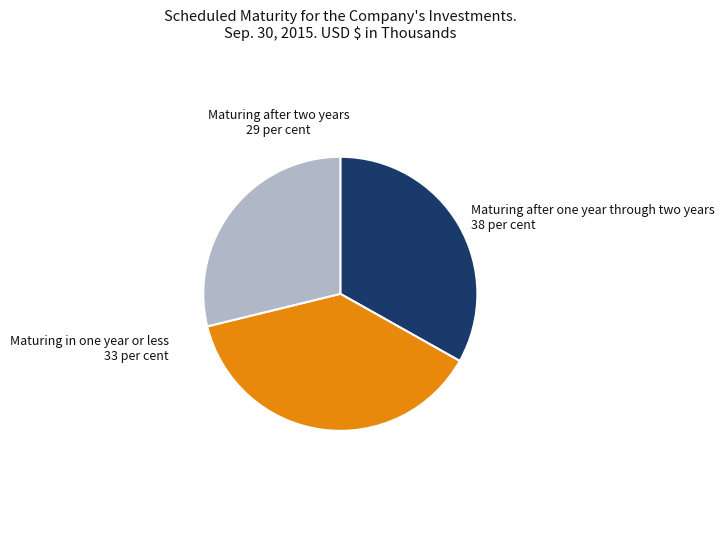

Which category has the smallest portion of the pie?

Maturing after two years